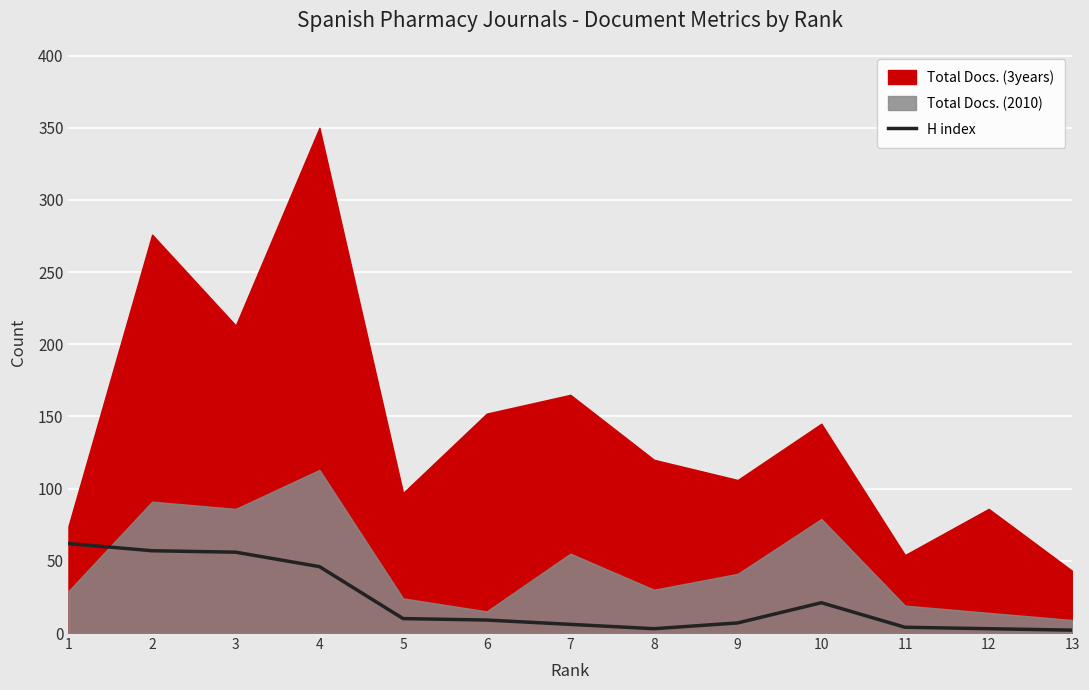

Reading left to right, what are all the values shown in this chart?

62	57	56	46	10	9	6	3	7	21	4	3	2